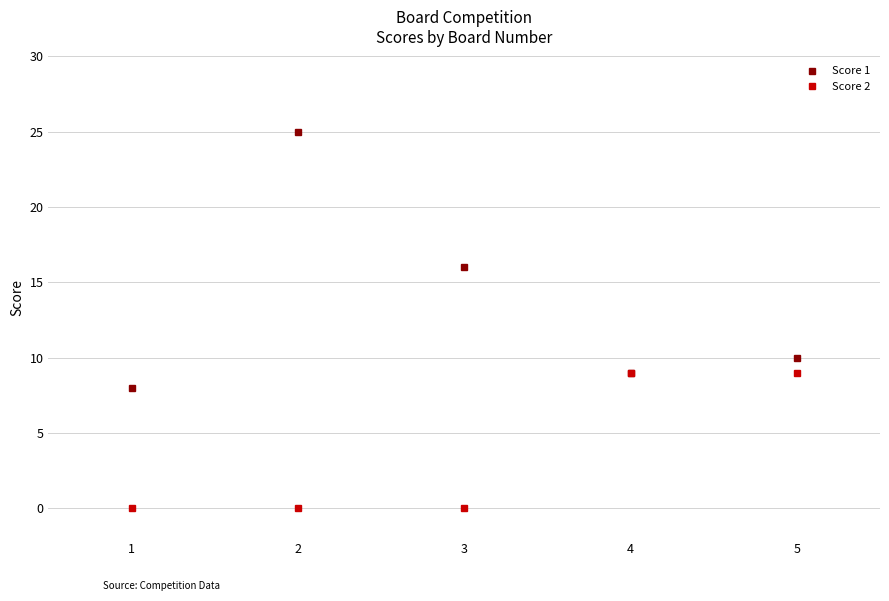

Is it true that Score 1 equals 10 at 5?

True